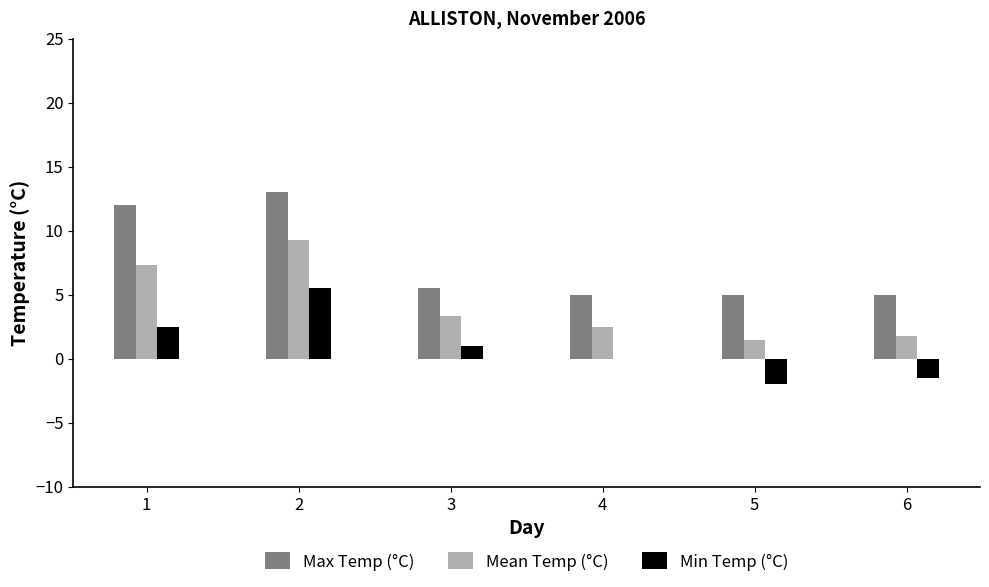

What is the total value across all series at 4?

7.5